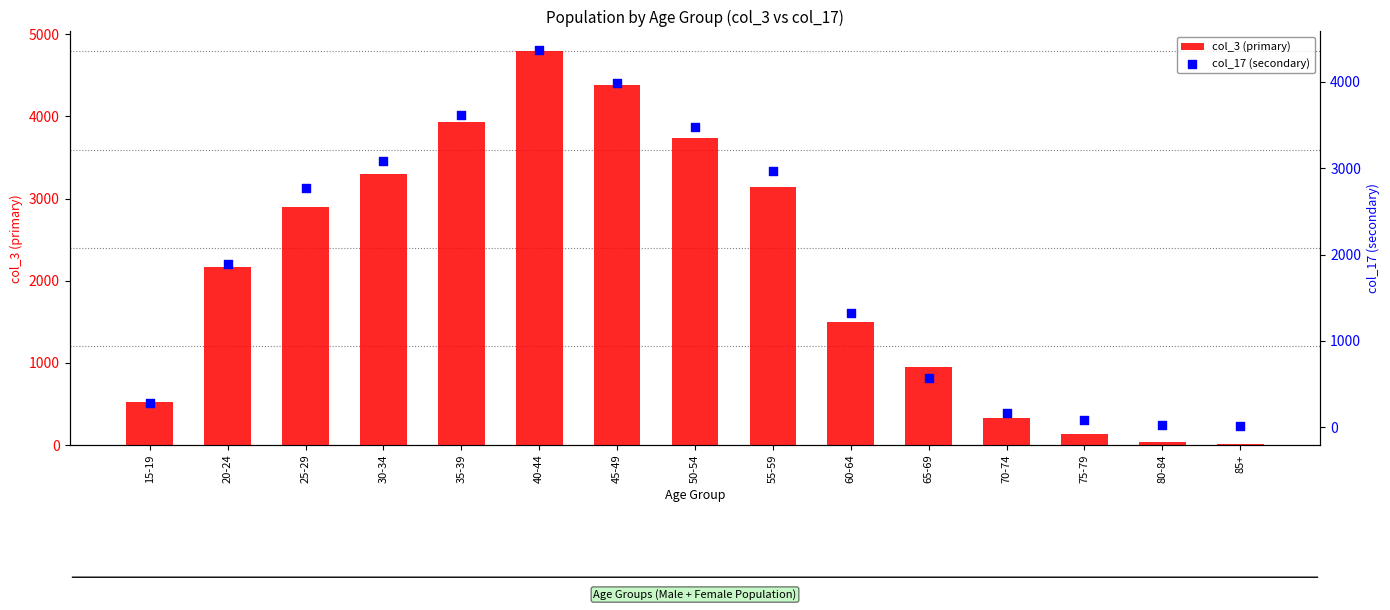

Which series reaches the minimum Y coordinate?

col_3 (primary)